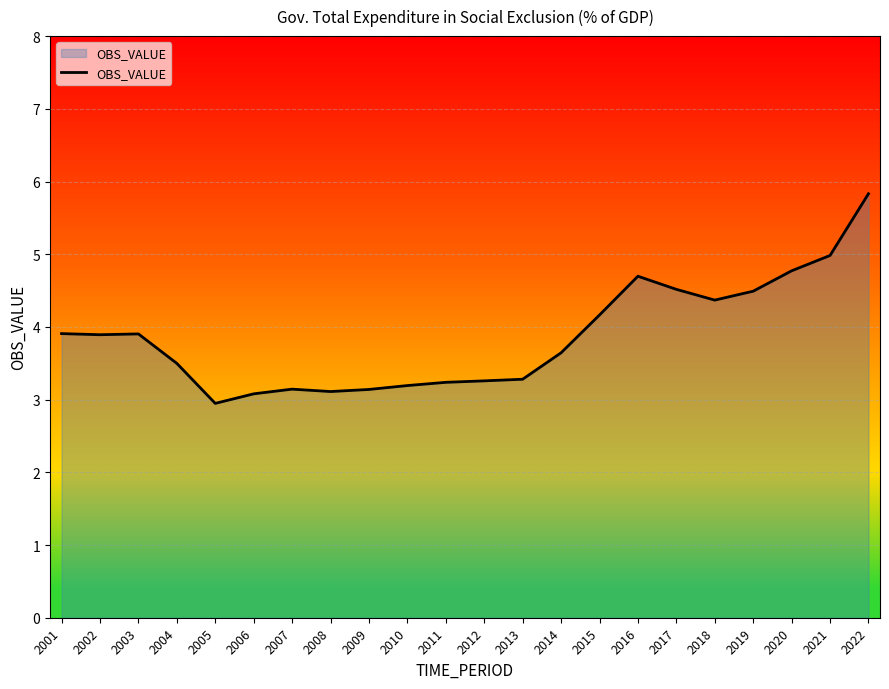

What is the approximate value at 2015?

4.2